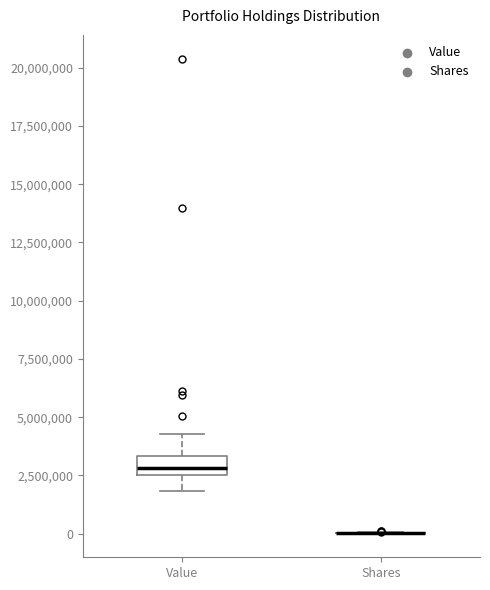

Which box is the tallest, from its lower edge to its upper edge?

Value